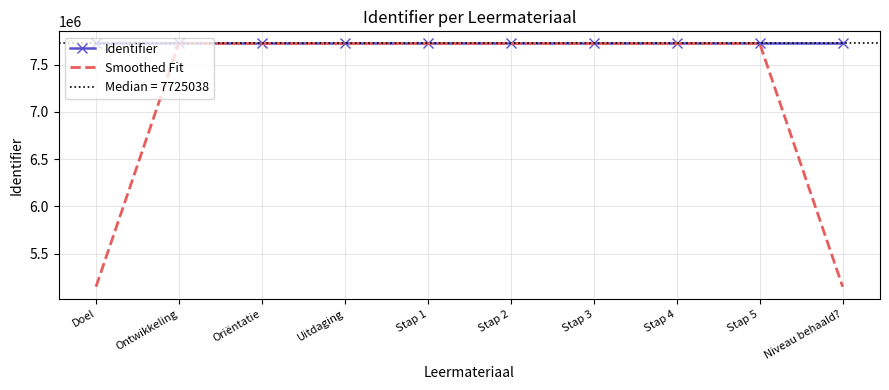

What is the total value across all series at Doel?

12875050.7